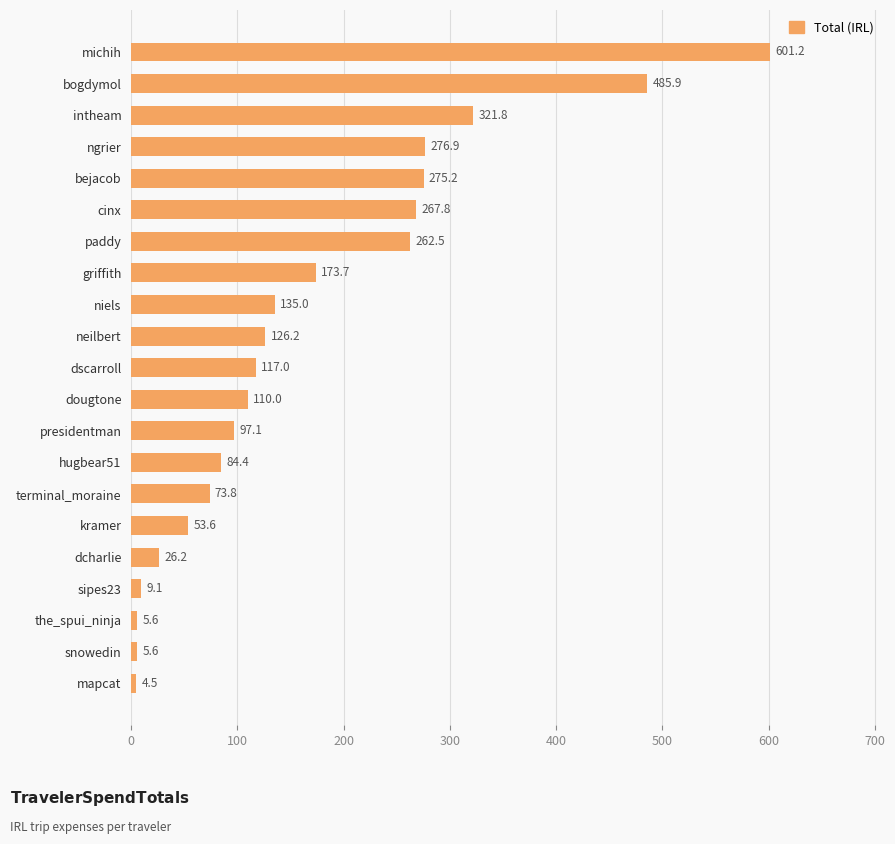

What is the average value?

167.3